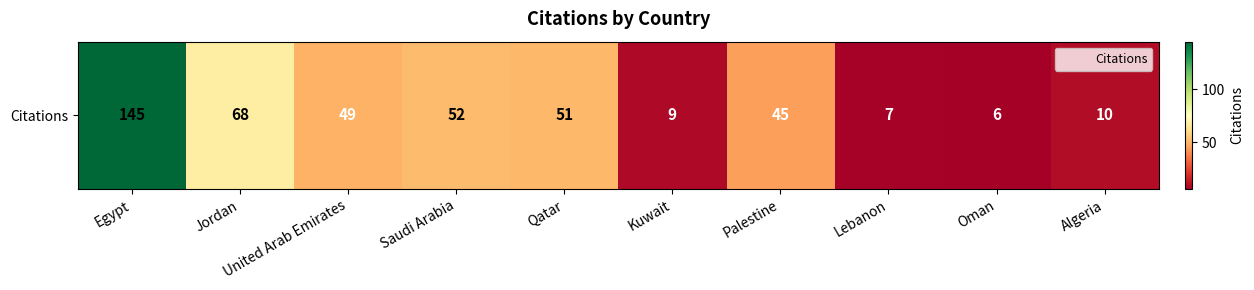

The chart shows a value of 45 at Palestine. True or false?

True